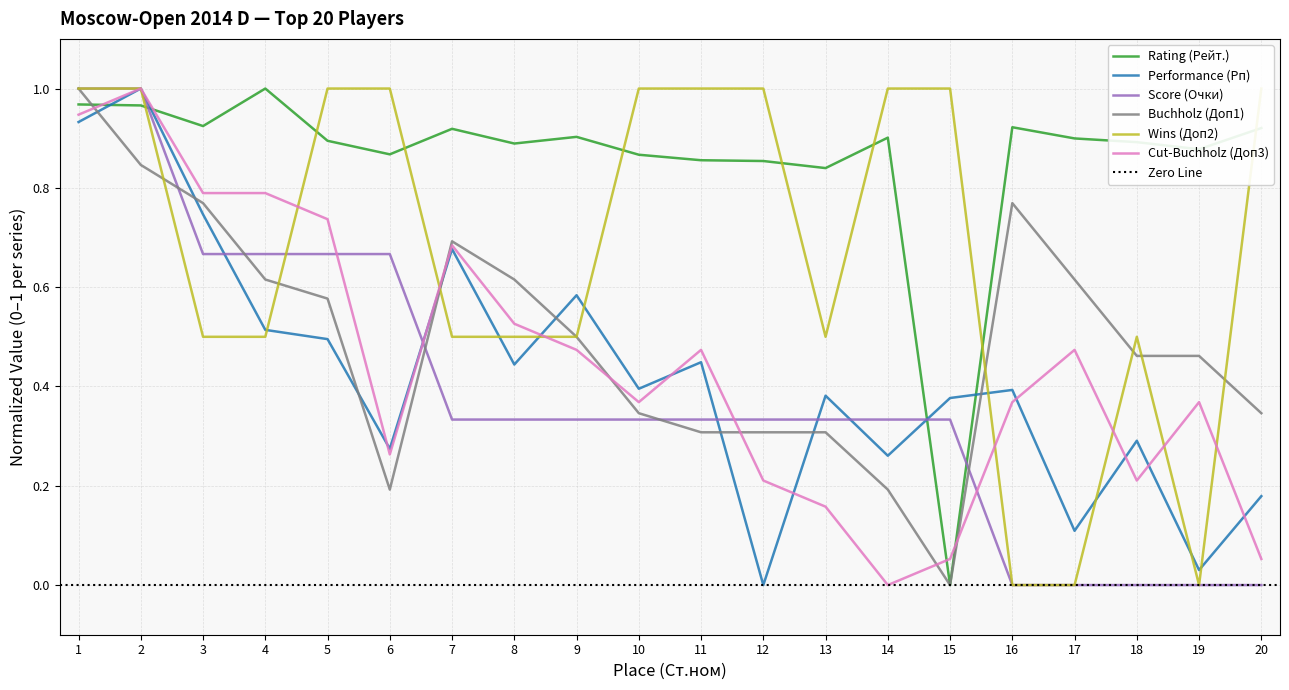

How many categories are shown in the chart?

20